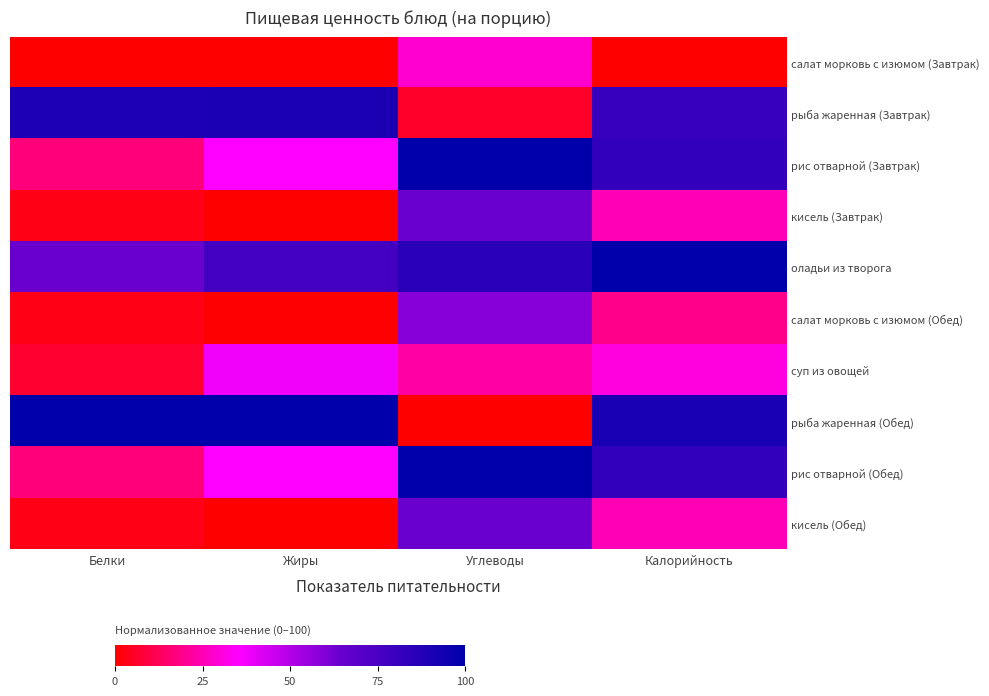

Which category has the highest value across all series?

Углеводы